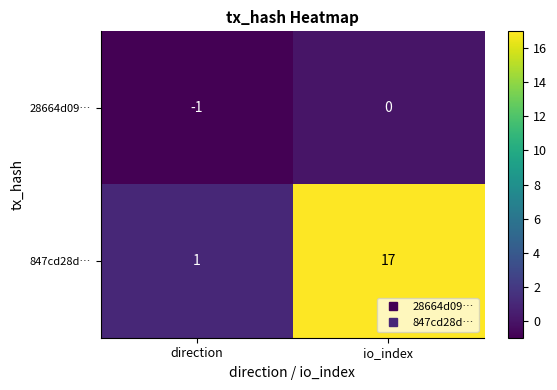

Which label corresponds to the largest value in the chart?

io_index